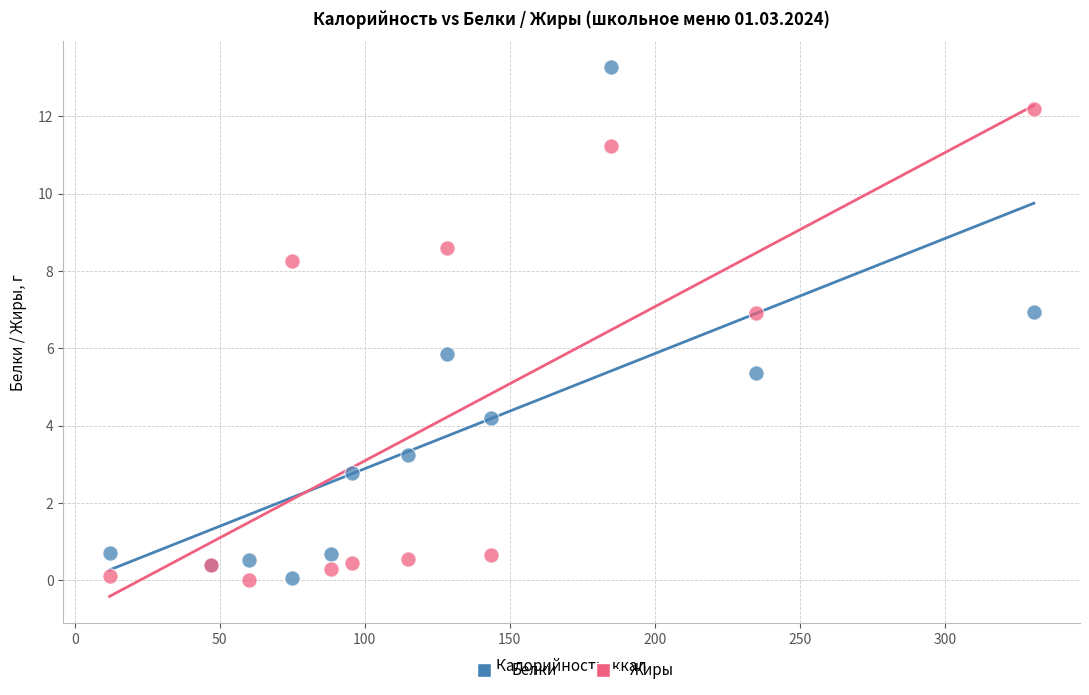

What are all the series names shown in the legend?

Белки, Жиры